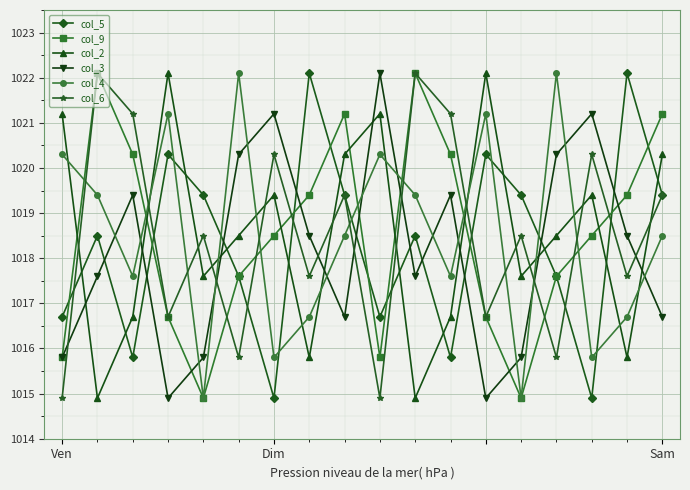

How many interior local peaks does the col_9 series have?

3